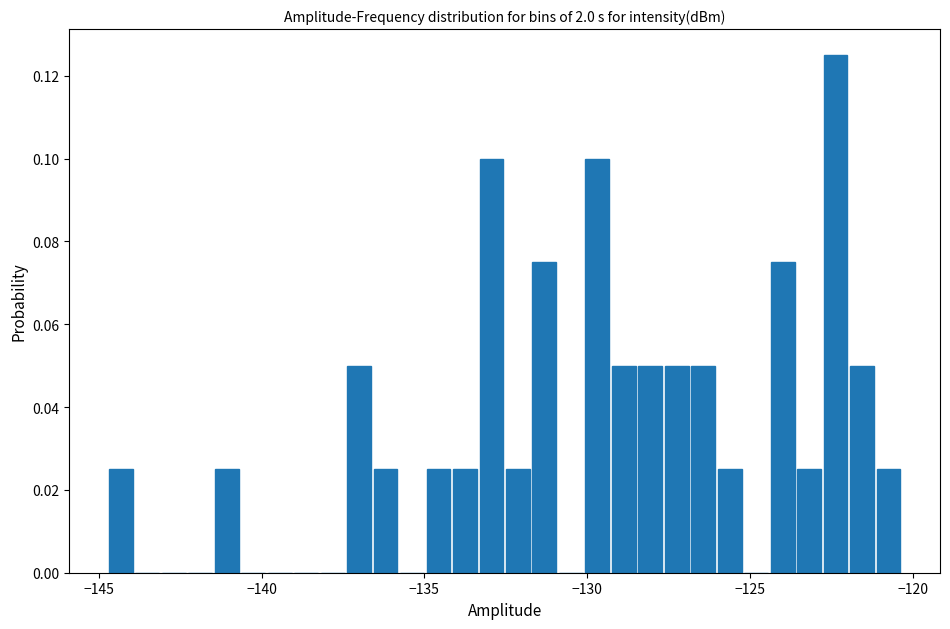

Read against the x-axis, roughly where is the centre of the tallest bar?

-122.5